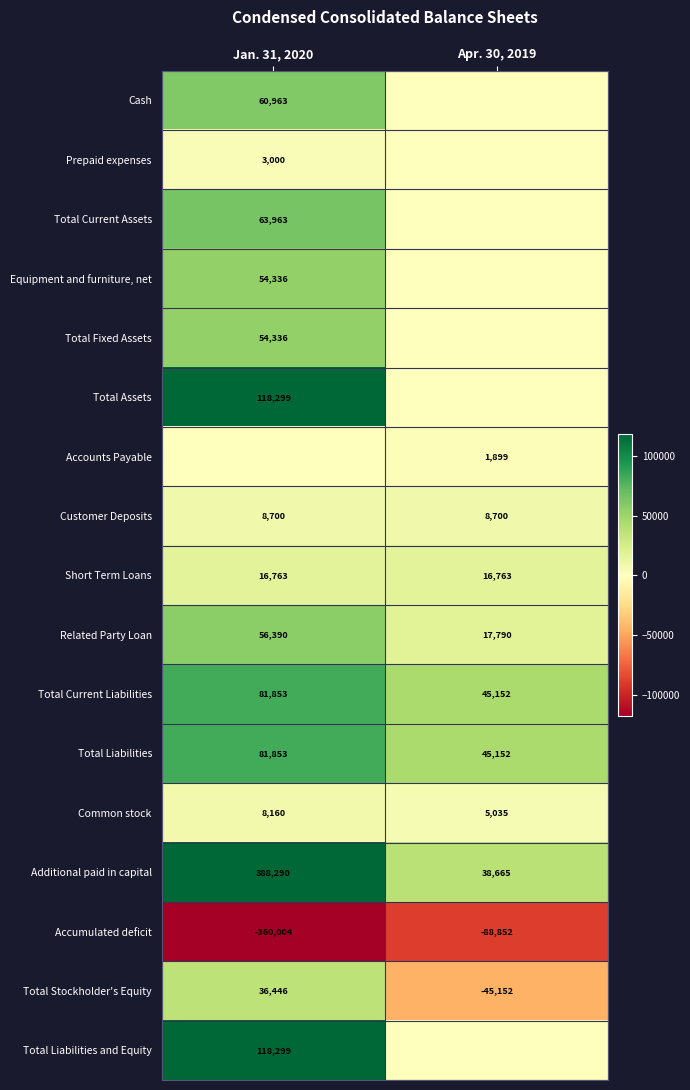

Which label corresponds to the smallest value in the chart?

Jan. 31, 2020